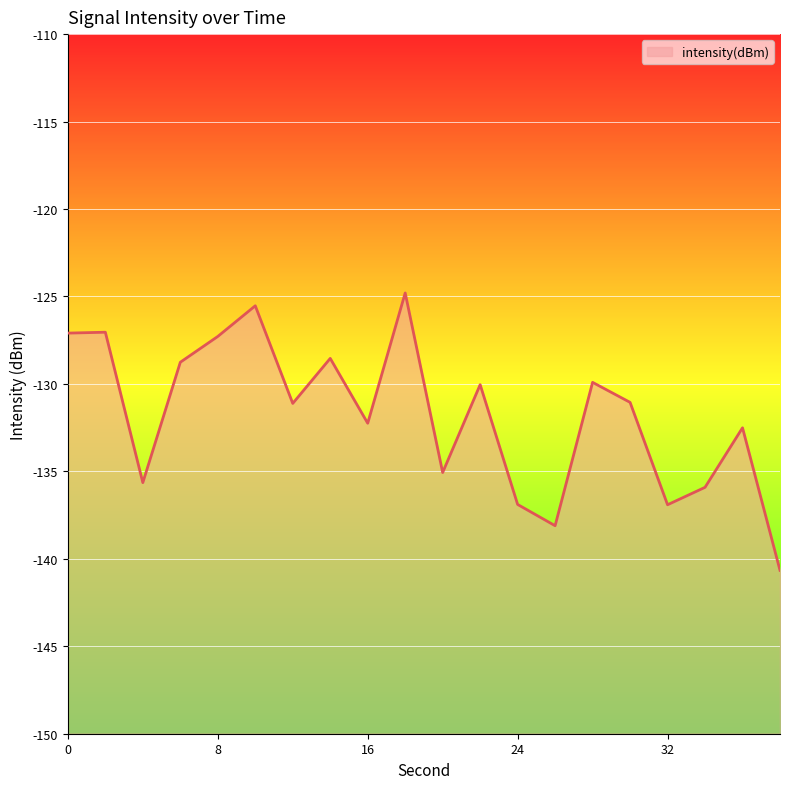

How many points are lower than both their immediate neighbors (excluding endpoints)?

6